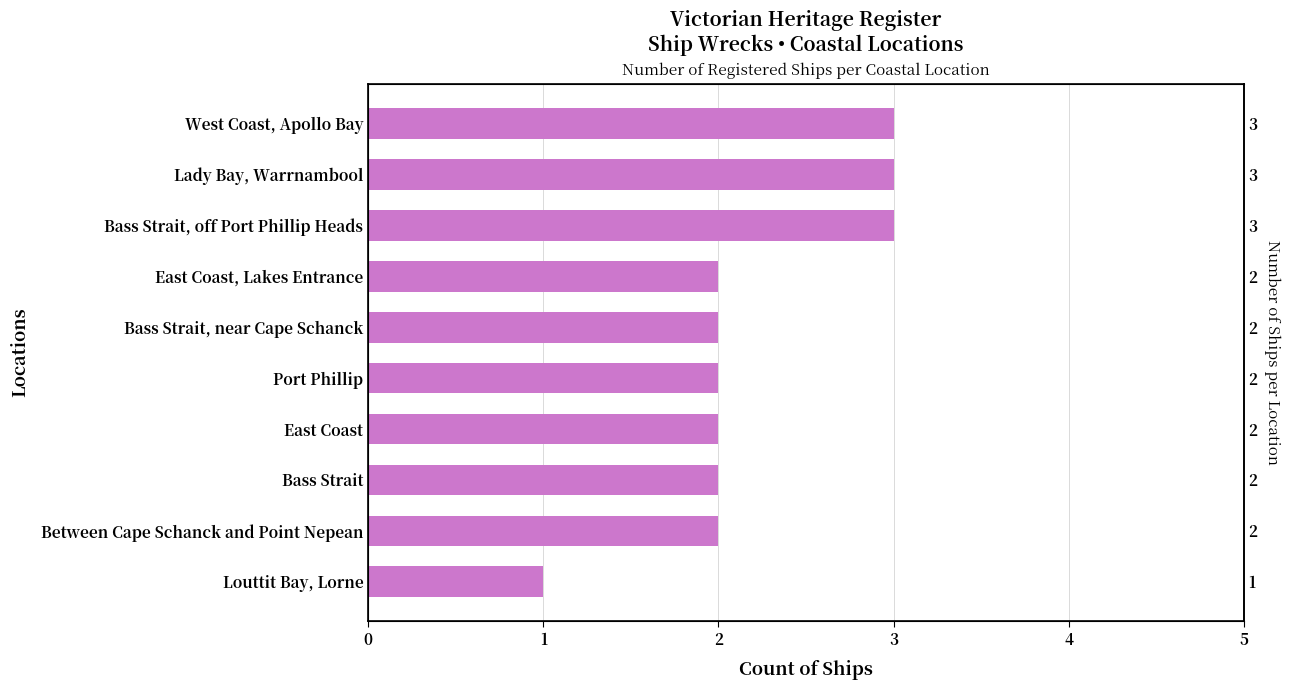

Reading right to left, what are all the values shown in this chart?

1	2	2	2	2	2	2	3	3	3